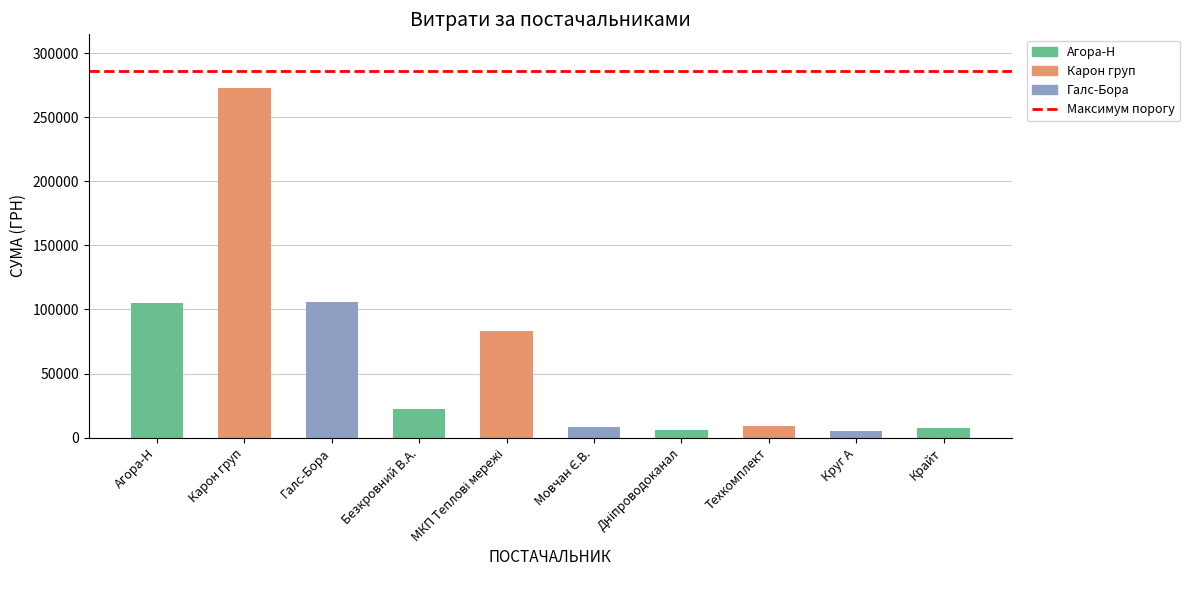

Where does the data first go above 21956?

ТОВ "Агора-Н"